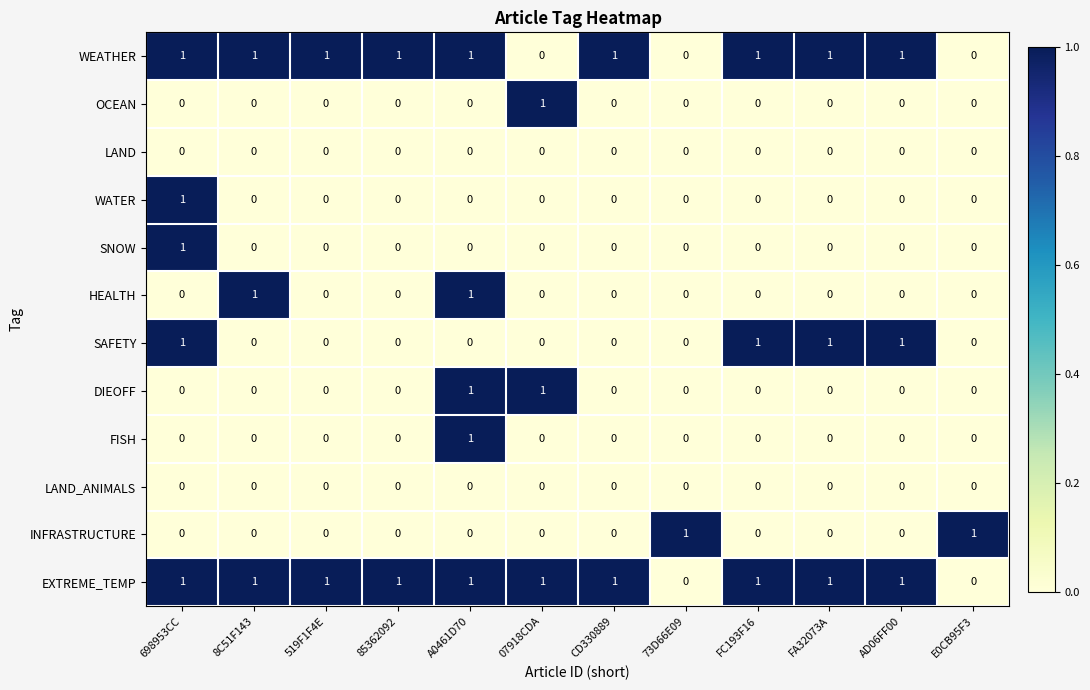

Count the number of categories in the chart.

12